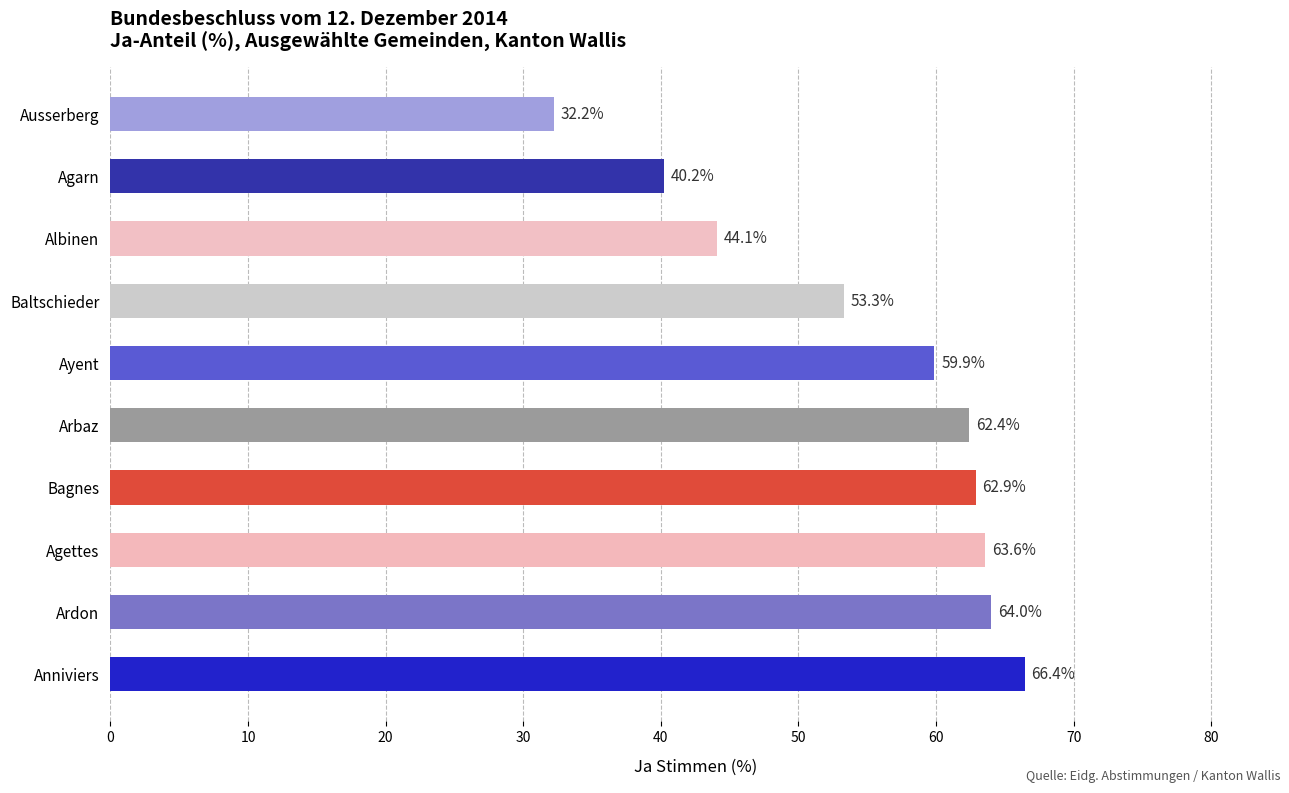

List the labels in order of value, largest first.

Anniviers, Ardon, Agettes, Bagnes, Arbaz, Ayent, Baltschieder, Albinen, Agarn, Ausserberg